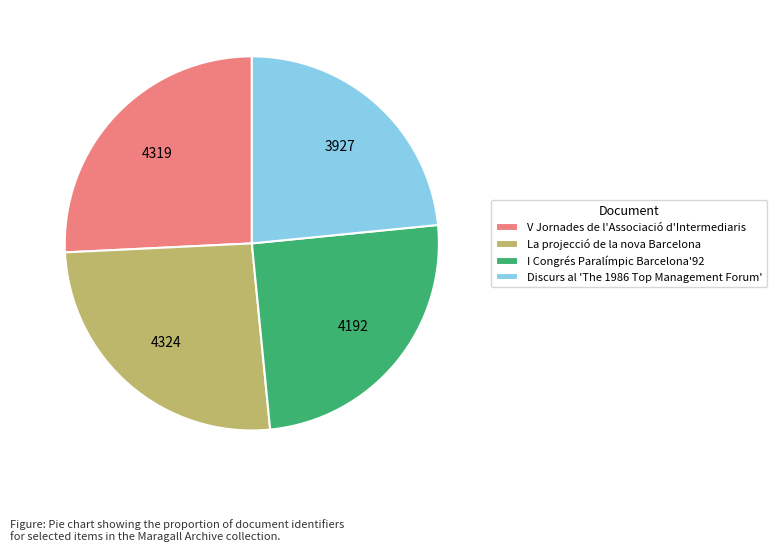

Which has a higher value, La projecció de la nova Barcelona or I Congrés Paralímpic Barcelona'92?

La projecció de la nova Barcelona